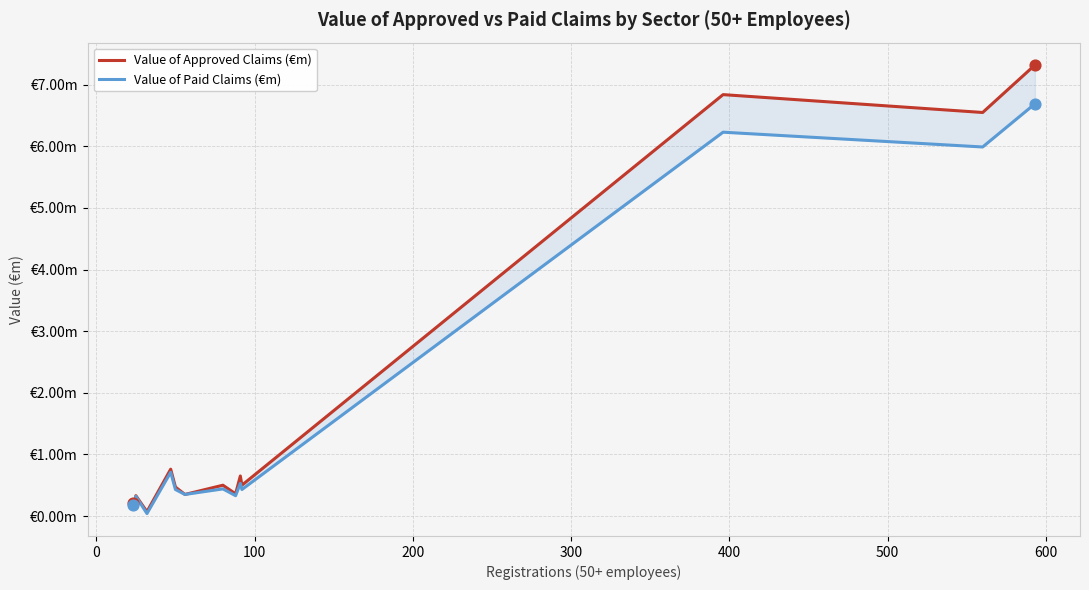

Which series has the widest spread of Y values?

Value of Approved Claims (€m)